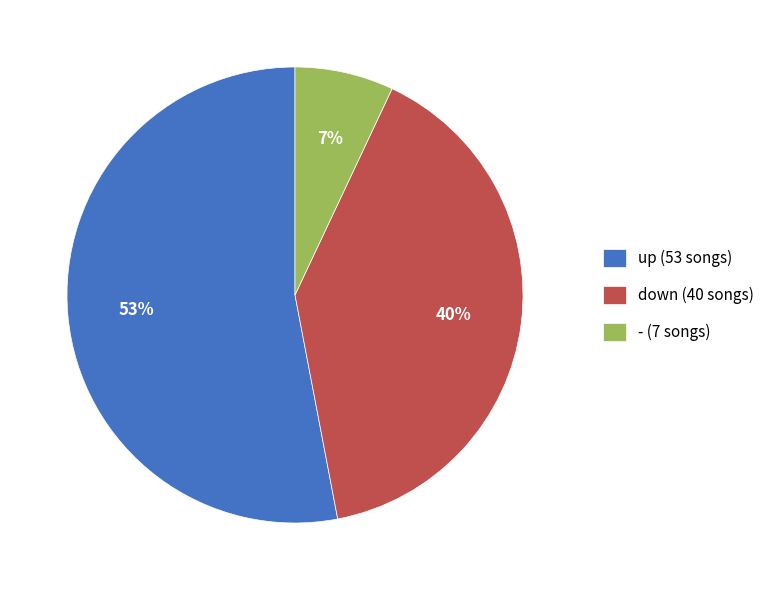

Between - and down, which is larger?

down